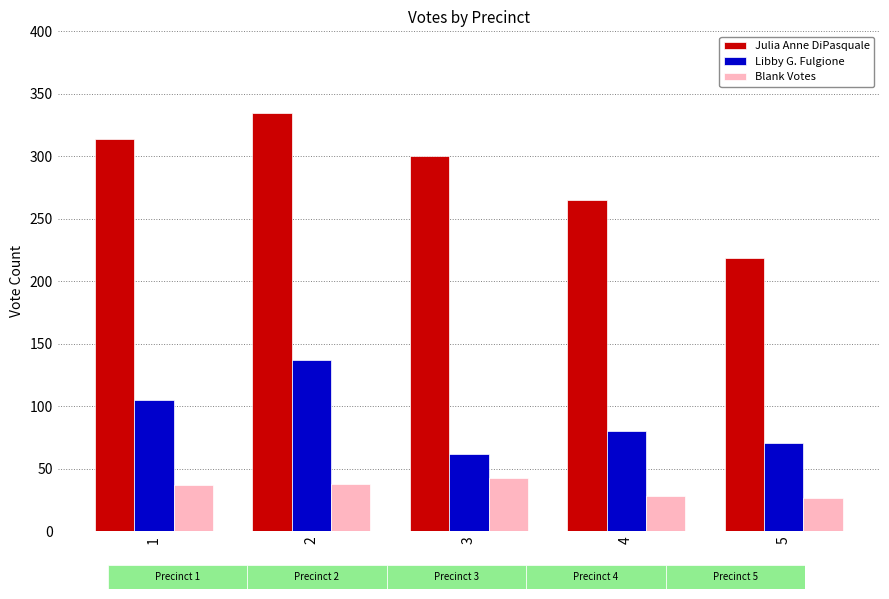

The Blank Votes series shows 43 at 3. True or false?

True